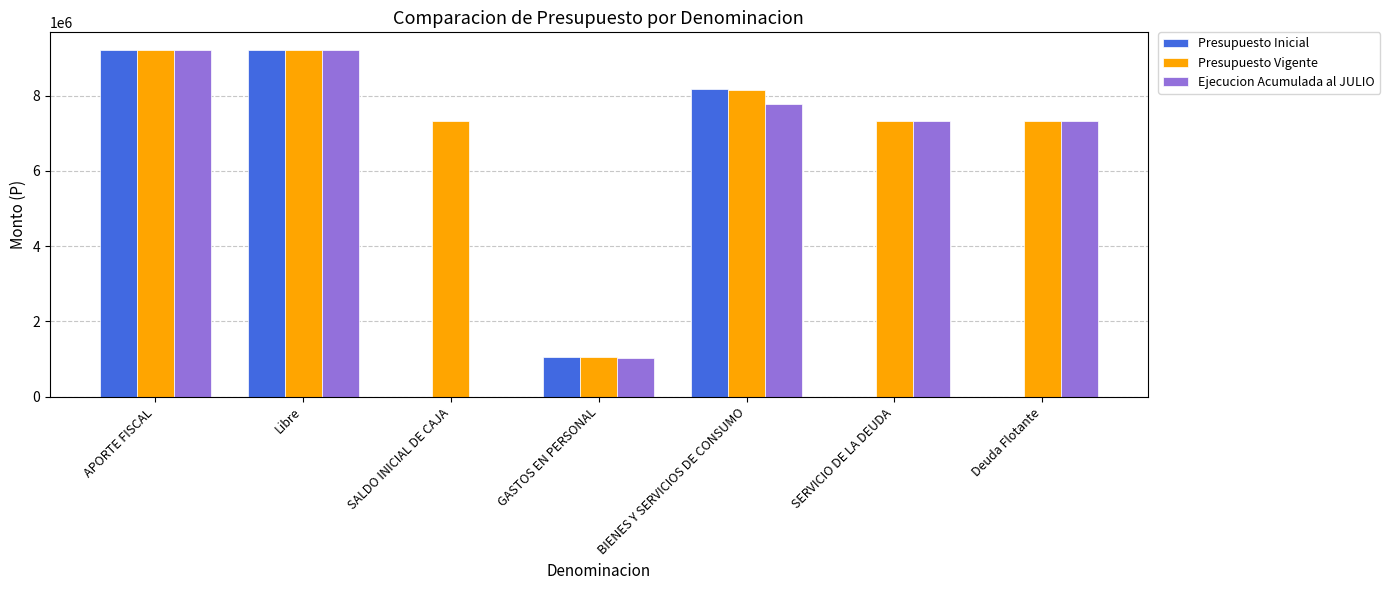

What are all the series names shown in the legend?

Presupuesto Inicial, Presupuesto Vigente, Ejecucion Acumulada al JULIO